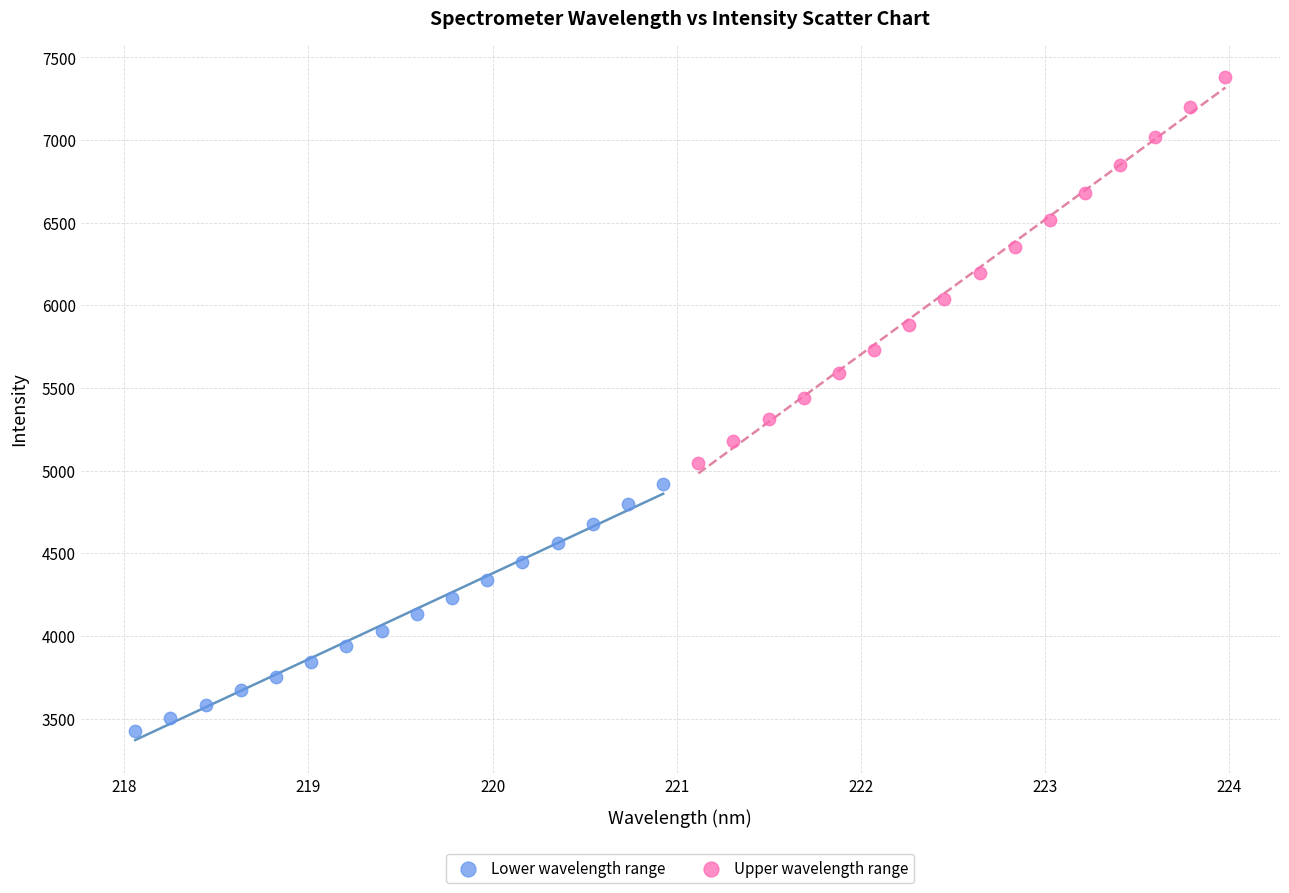

Which series has the widest spread of Y values?

Upper wavelength range